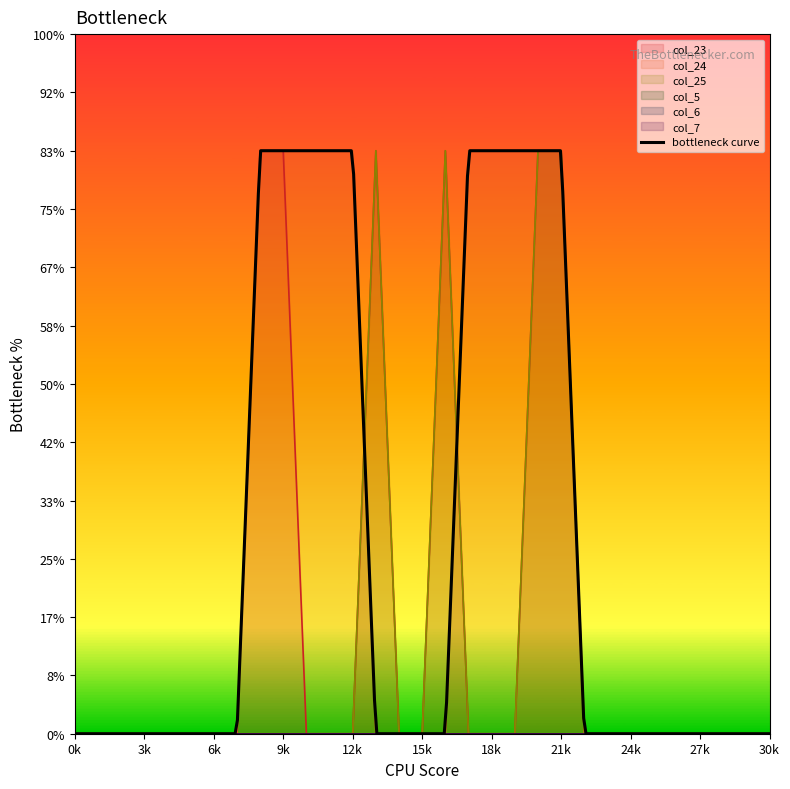

In col_23, how many points are higher than both neighbors (excluding endpoints)?

2